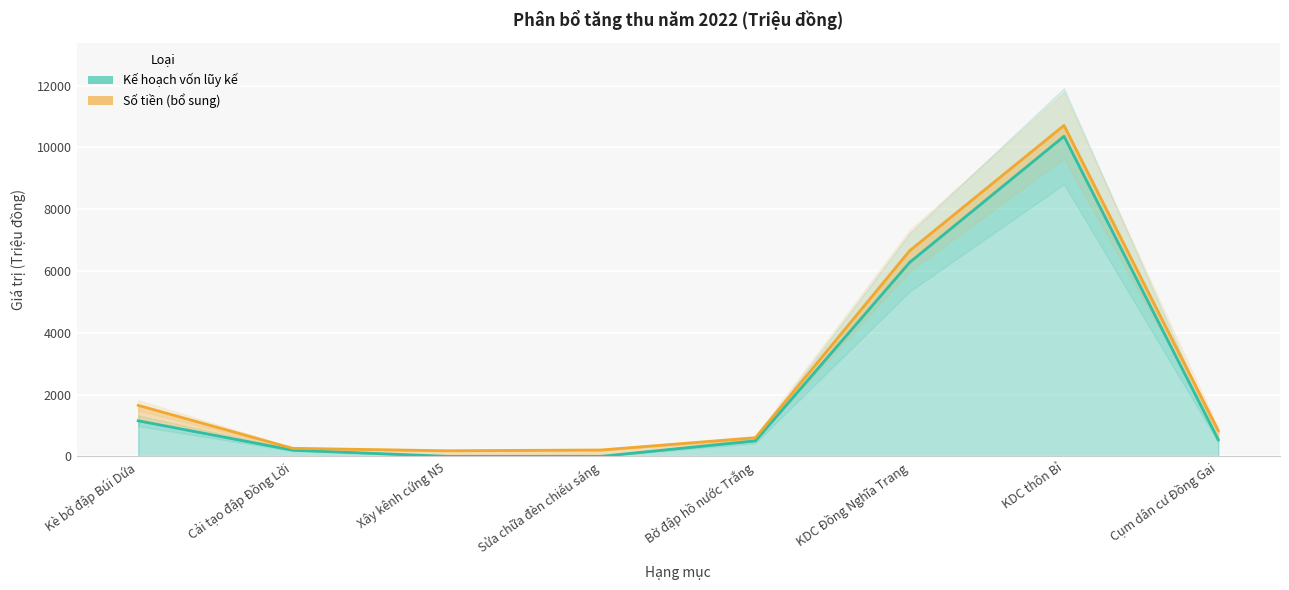

Is it true that the value at Xây kênh cứng N5 is 3438?

False